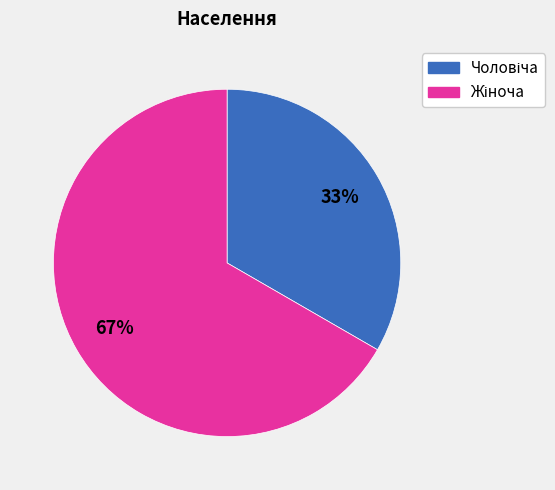

To the nearest percent, what is the average slice percentage?

50%